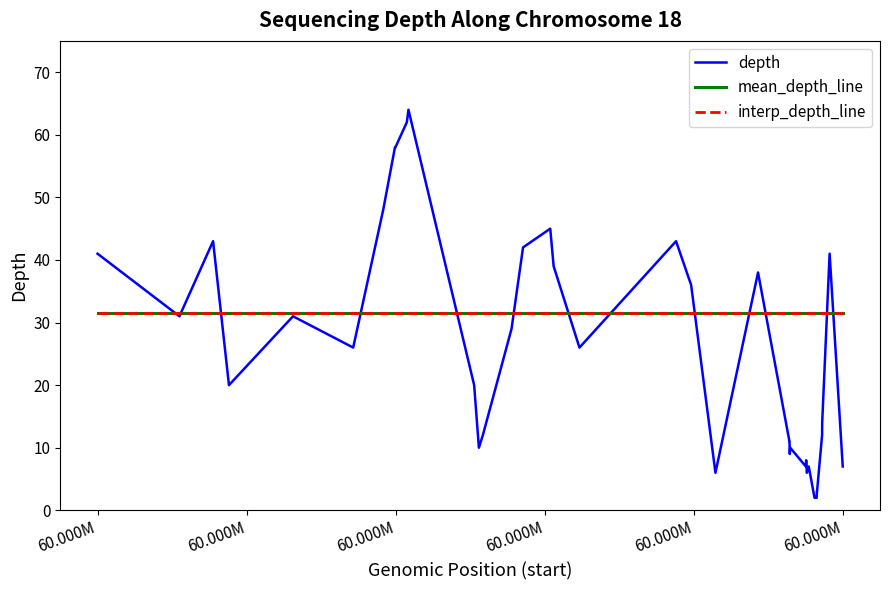

Is this an area chart (filled region under the line)?

No